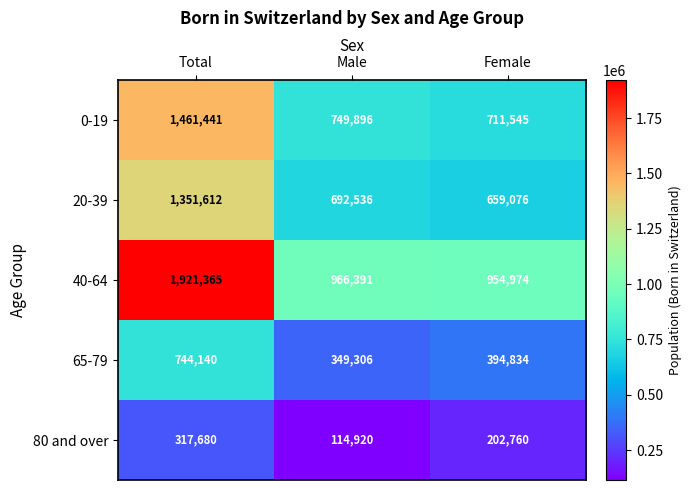

Reading left to right, extract all data points from this chart.

0-19: Total=1461441	Male=749896	Female=711545
20-39: Total=1351612	Male=692536	Female=659076
40-64: Total=1921365	Male=966391	Female=954974
65-79: Total=744140	Male=349306	Female=394834
80 and over: Total=317680	Male=114920	Female=202760